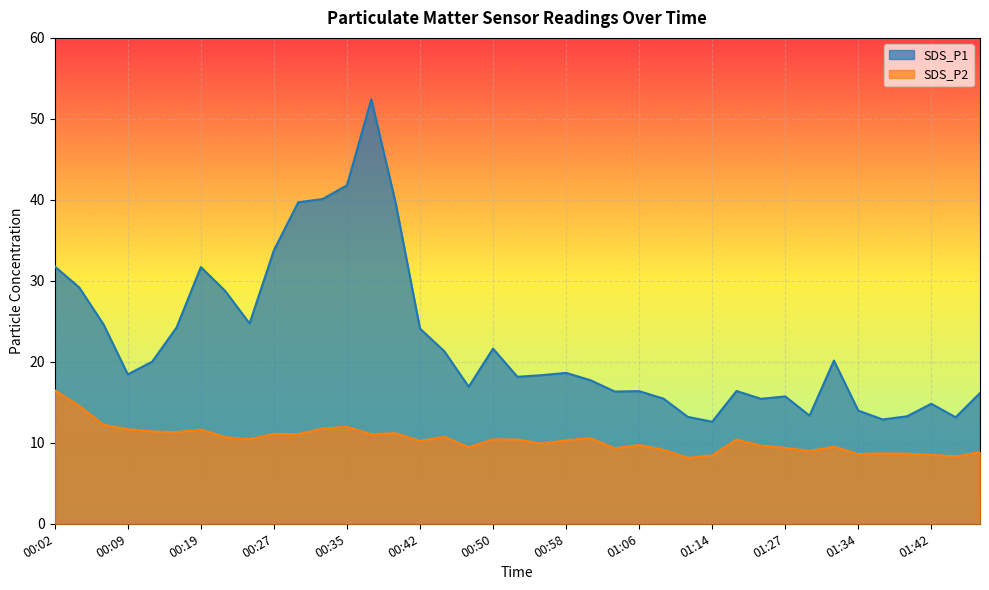

At which category does SDS_P1 reach its first local peak?

00:19